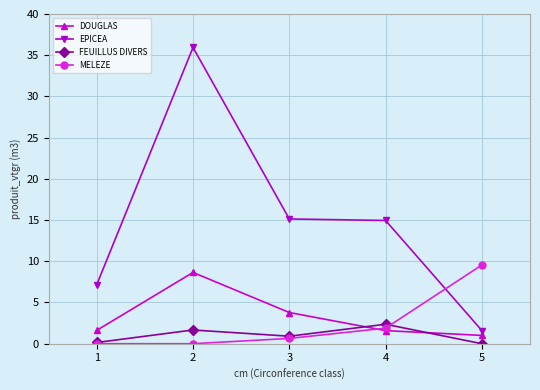

What is the maximum value for FEUILLUS DIVERS?

2.4